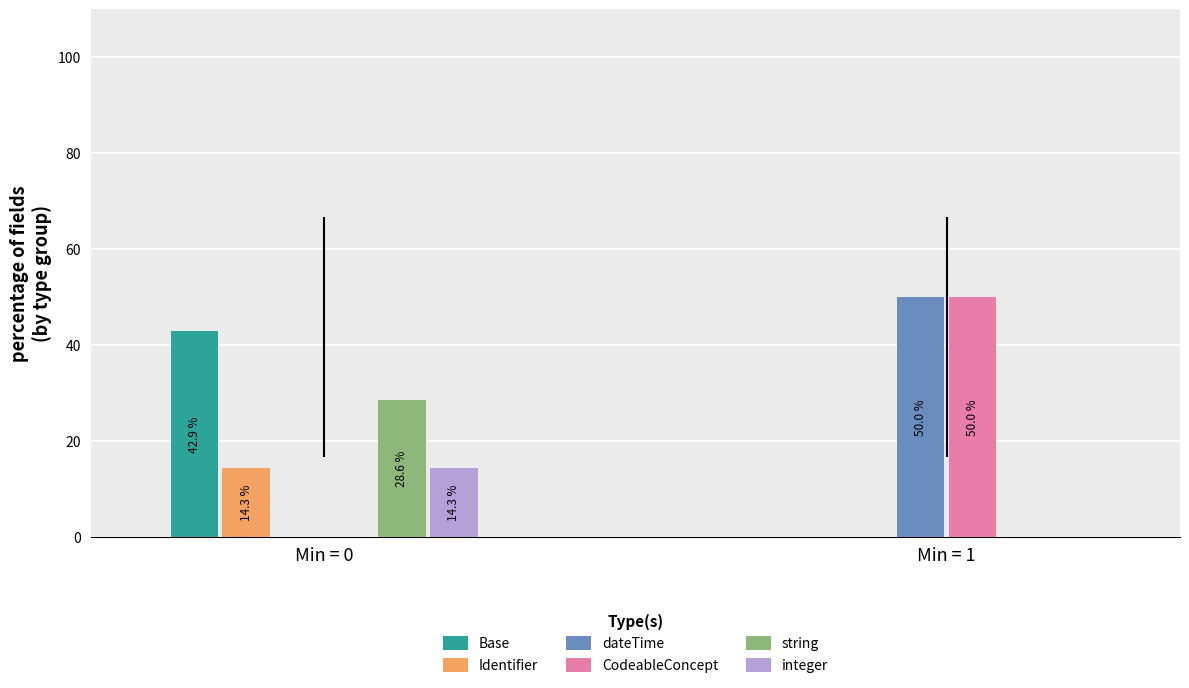

What is the sum of the integer values at Min = 0 and Min = 1?

14.3